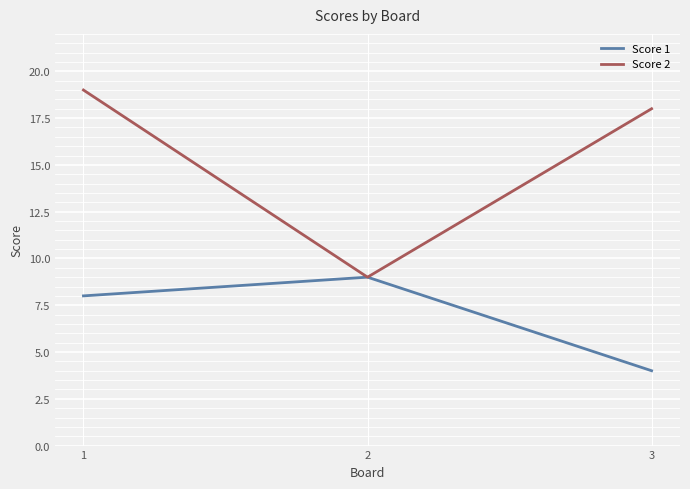

At which label is Score 2 closest to 14?

3